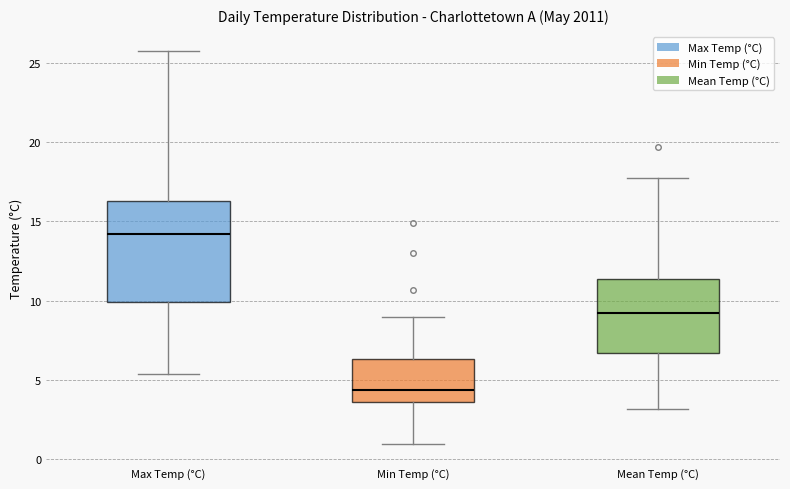

Which box is the tallest, from its lower edge to its upper edge?

Max Temp (°C)